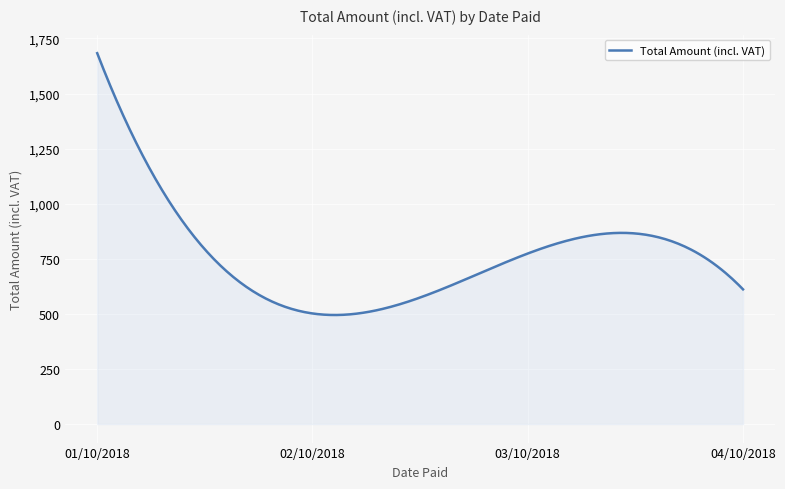

What is the maximum value shown in the chart?

1683.1